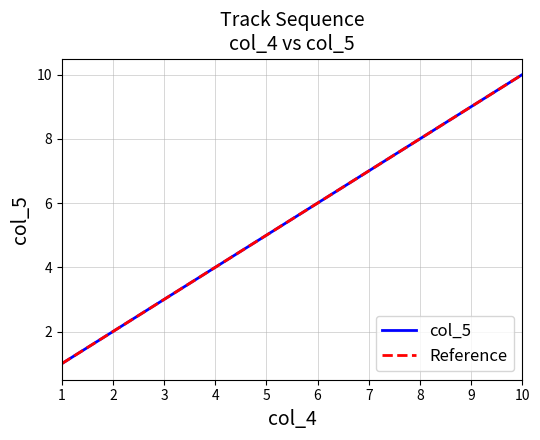

What is the value of the 7th point from the left?

7